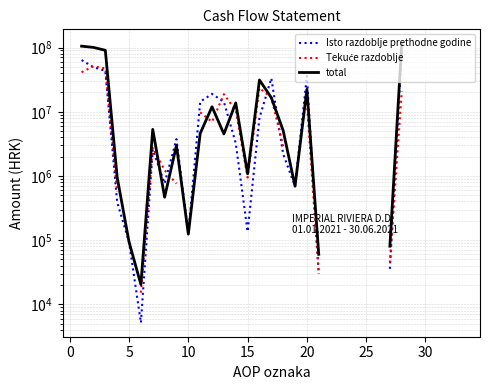

How many values in the Isto razdoblje prethodne godine series are below 14358138?

16